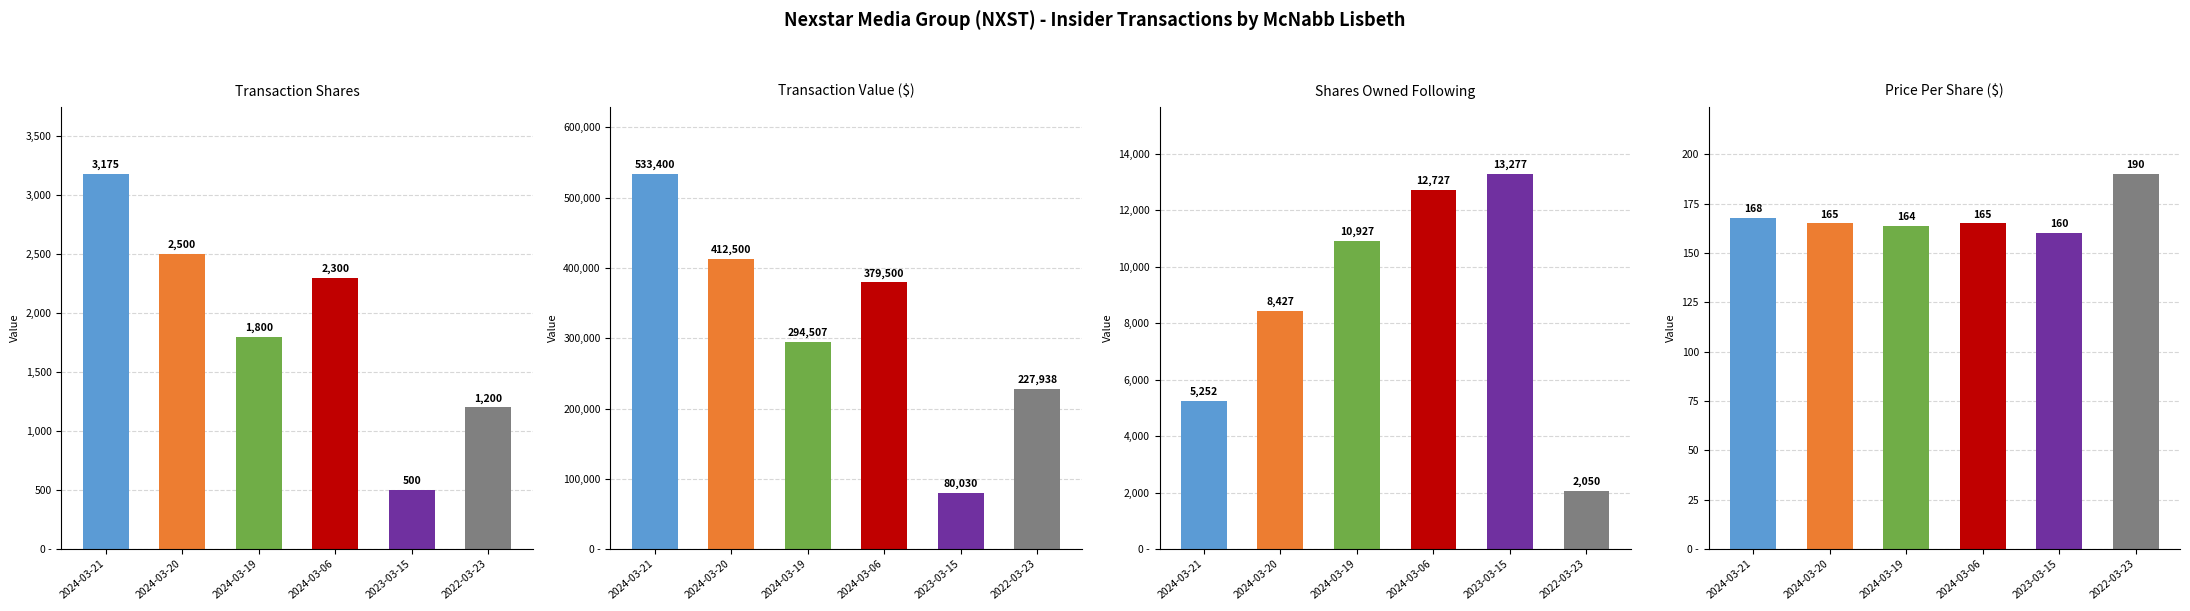

Which series has the largest total across all categories?

transactionValue